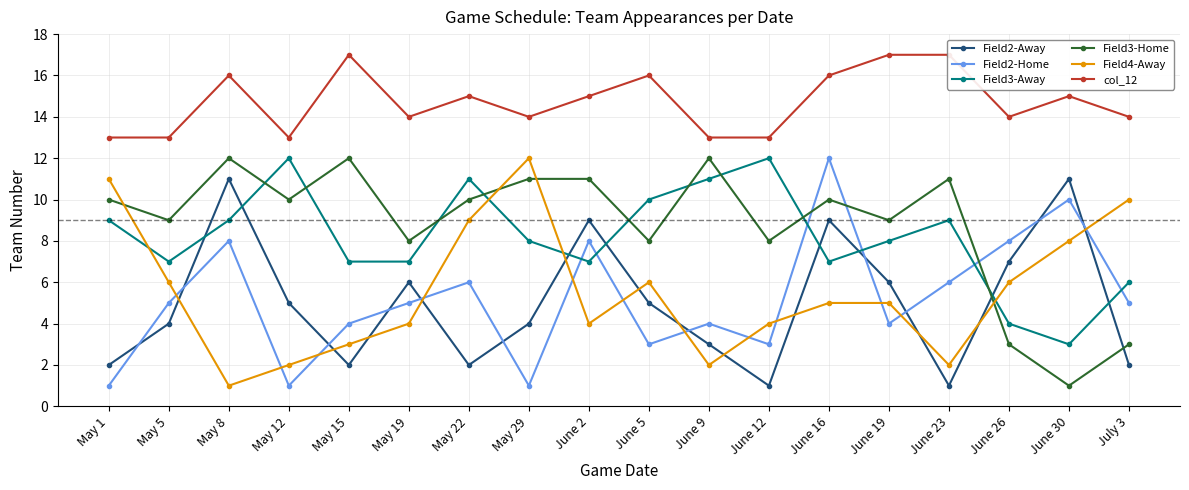

Reading right to left, what are all the values shown in this chart?

Field2-Away: 2	11	7	1	6	9	1	3	5	9	4	2	6	2	5	11	4	2
Field2-Home: 5	10	8	6	4	12	3	4	3	8	1	6	5	4	1	8	5	1
Field3-Away: 6	3	4	9	8	7	12	11	10	7	8	11	7	7	12	9	7	9
Field3-Home: 3	1	3	11	9	10	8	12	8	11	11	10	8	12	10	12	9	10
Field4-Away: 10	8	6	2	5	5	4	2	6	4	12	9	4	3	2	1	6	11
col_12: 14	15	14	17	17	16	13	13	16	15	14	15	14	17	13	16	13	13